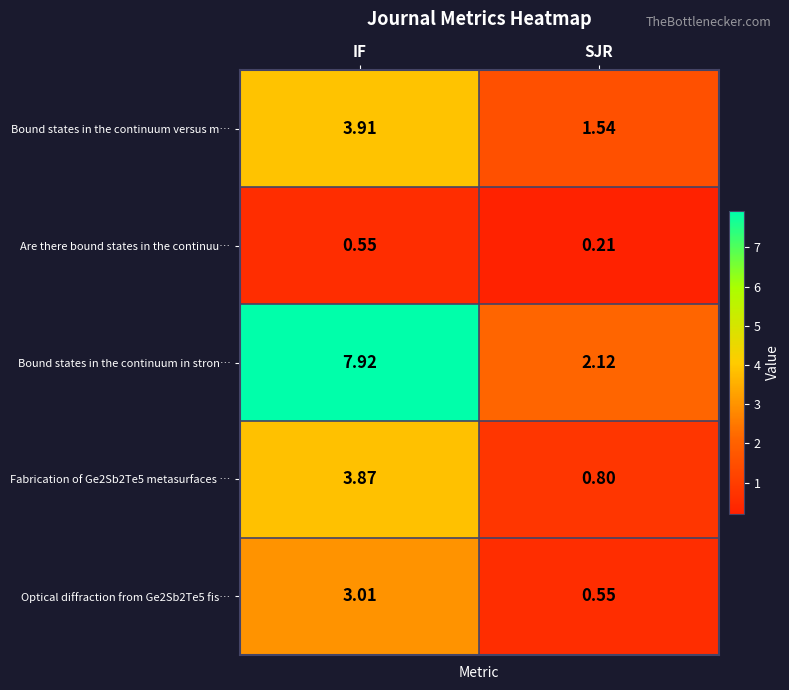

Where is Bound states in the continuum versus m… nearest to the value 2?

SJR